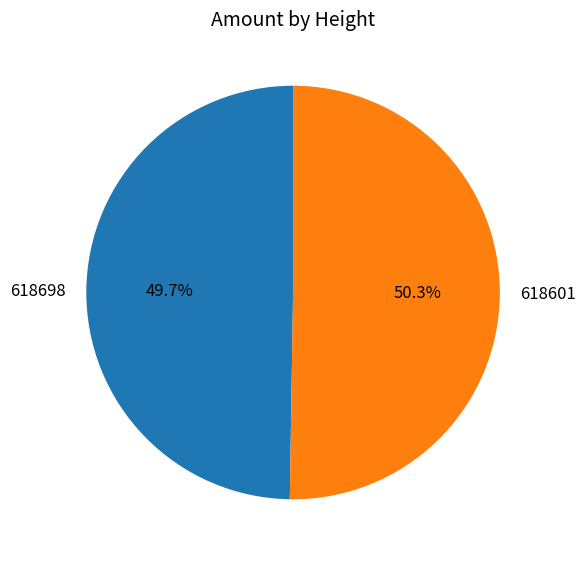

What is the largest slice in the pie chart?

618601